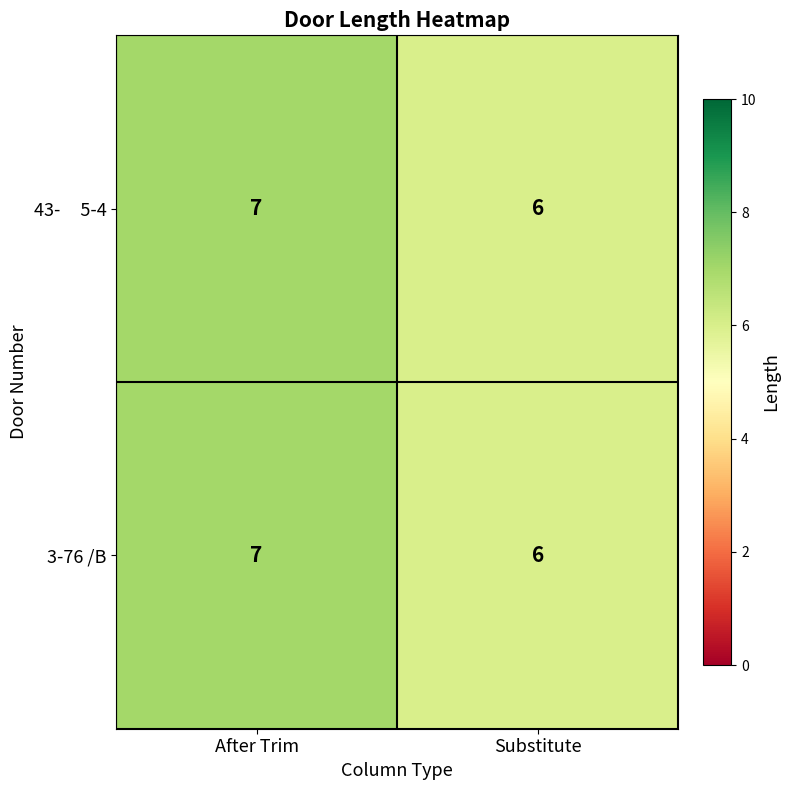

At which category is the sum across all series the highest?

After Trim